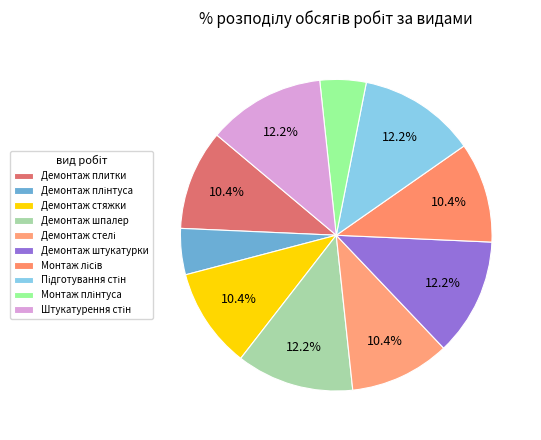

Count the number of slices in the pie.

10